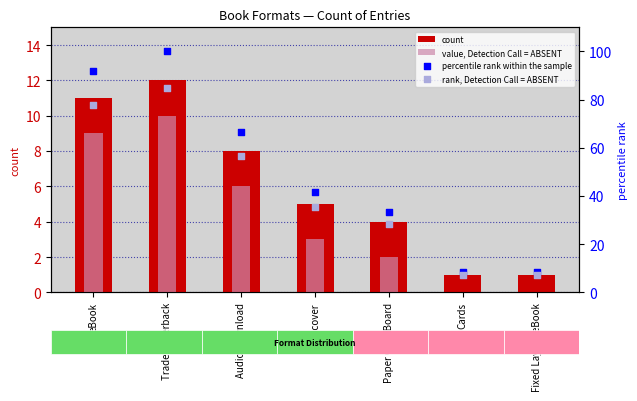

What are all the series names shown in the legend?

count, value, Detection Call = ABSENT, percentile rank within the sample, rank, Detection Call = ABSENT